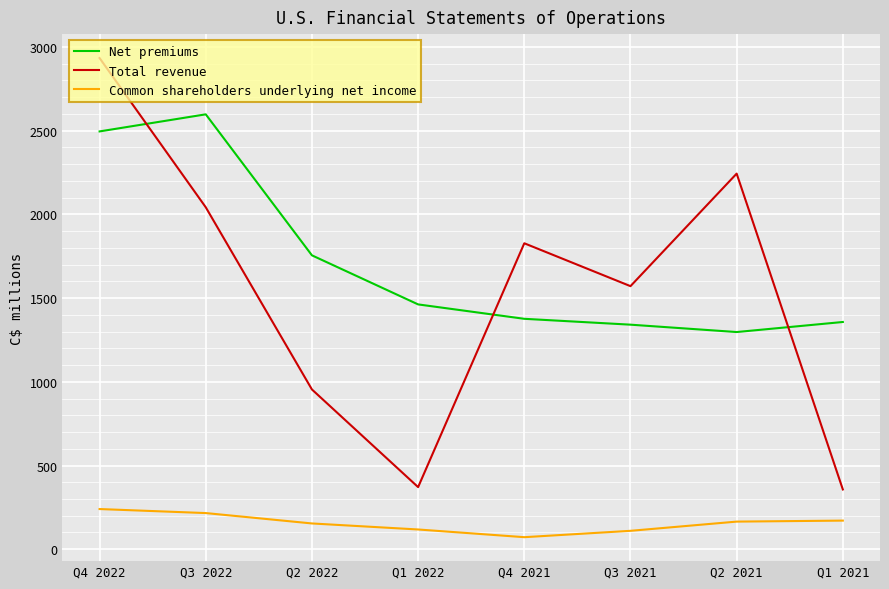

What is the difference between the second highest and second lowest values in the Net premiums series?

1154